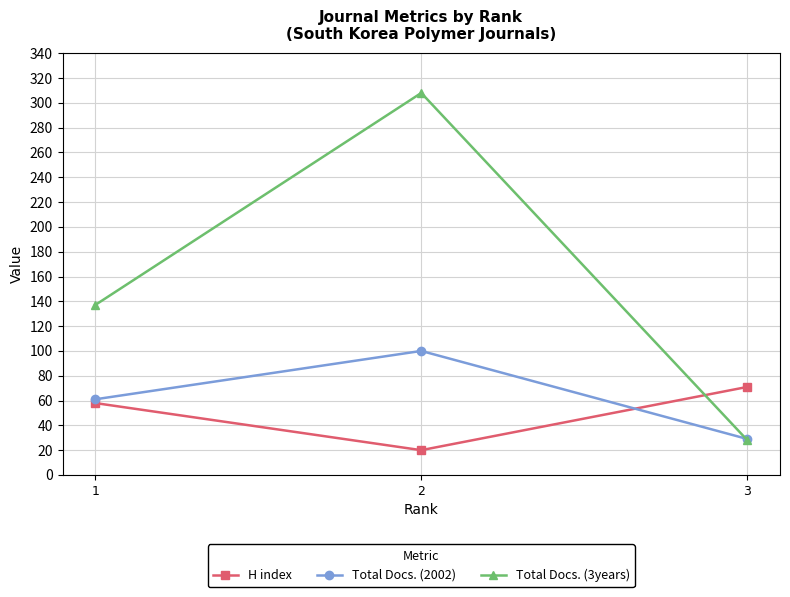

How many series are shown in this chart?

3